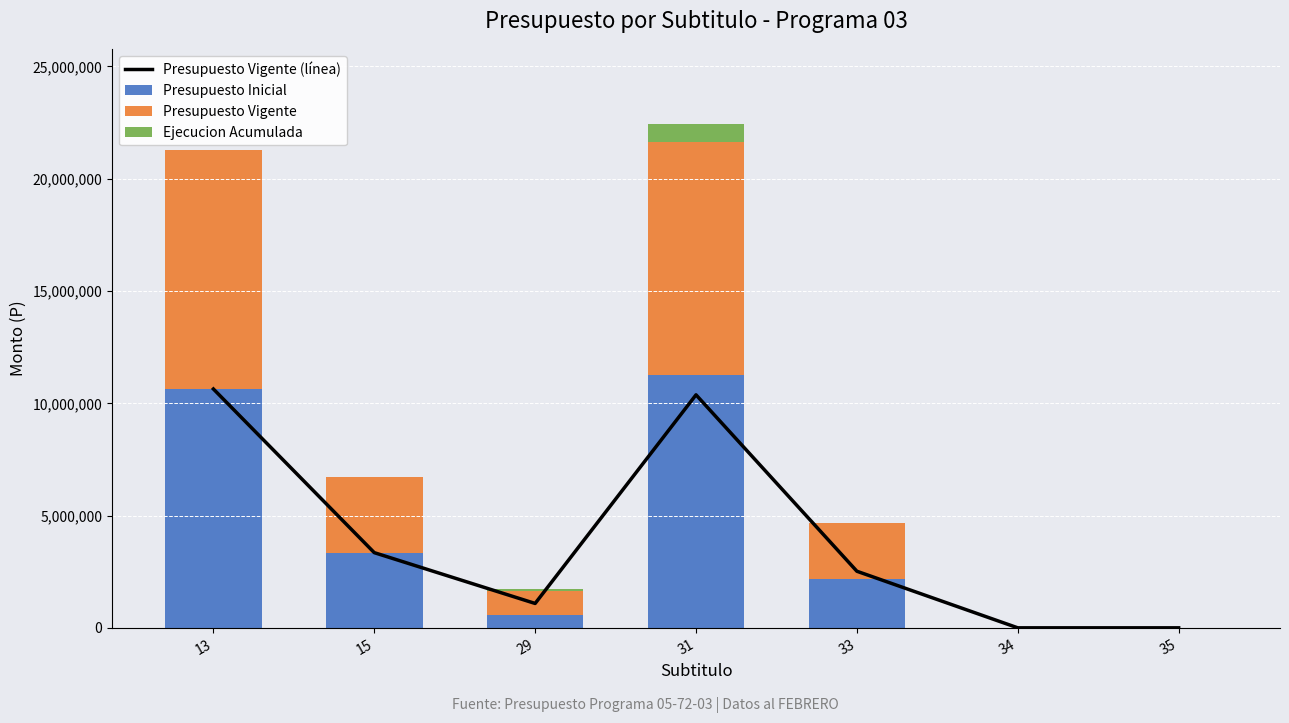

At which category is the sum across all series the highest?

31